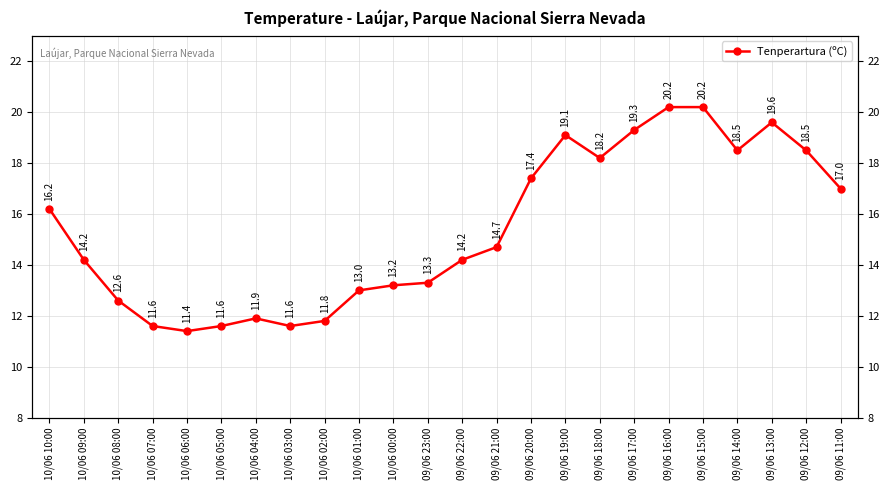

Where is the first local maximum?

10/06 04:00